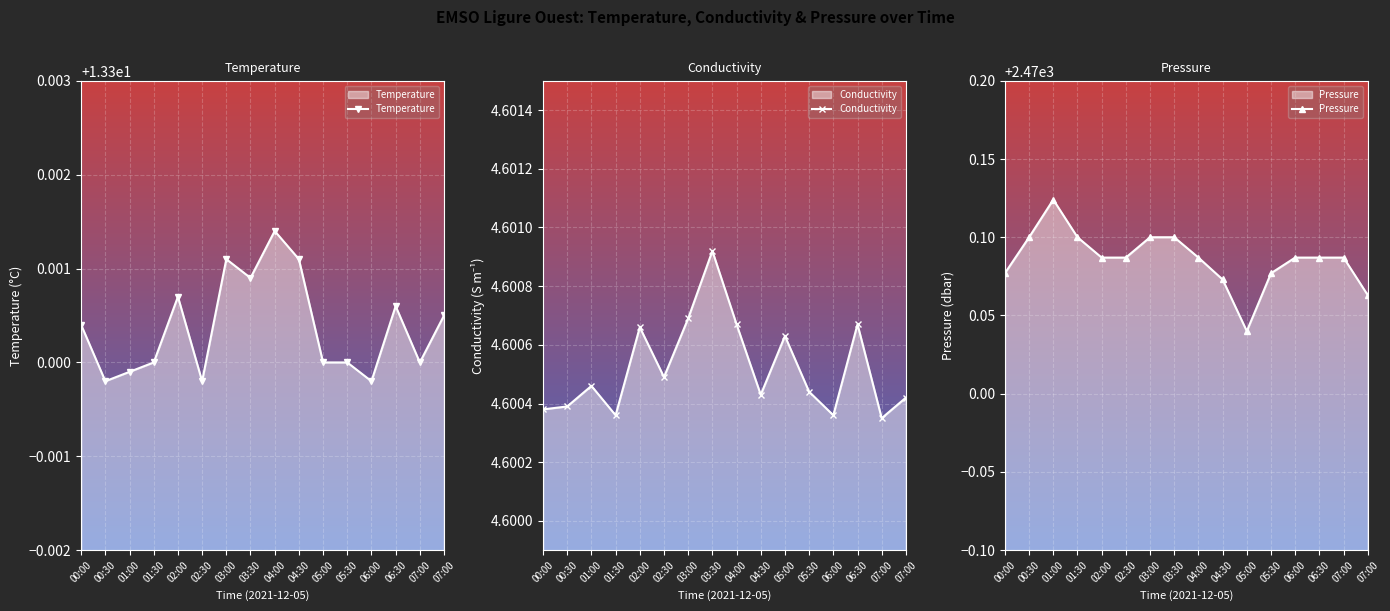

True or false: Conductivity and Temperature cross at least once.

False